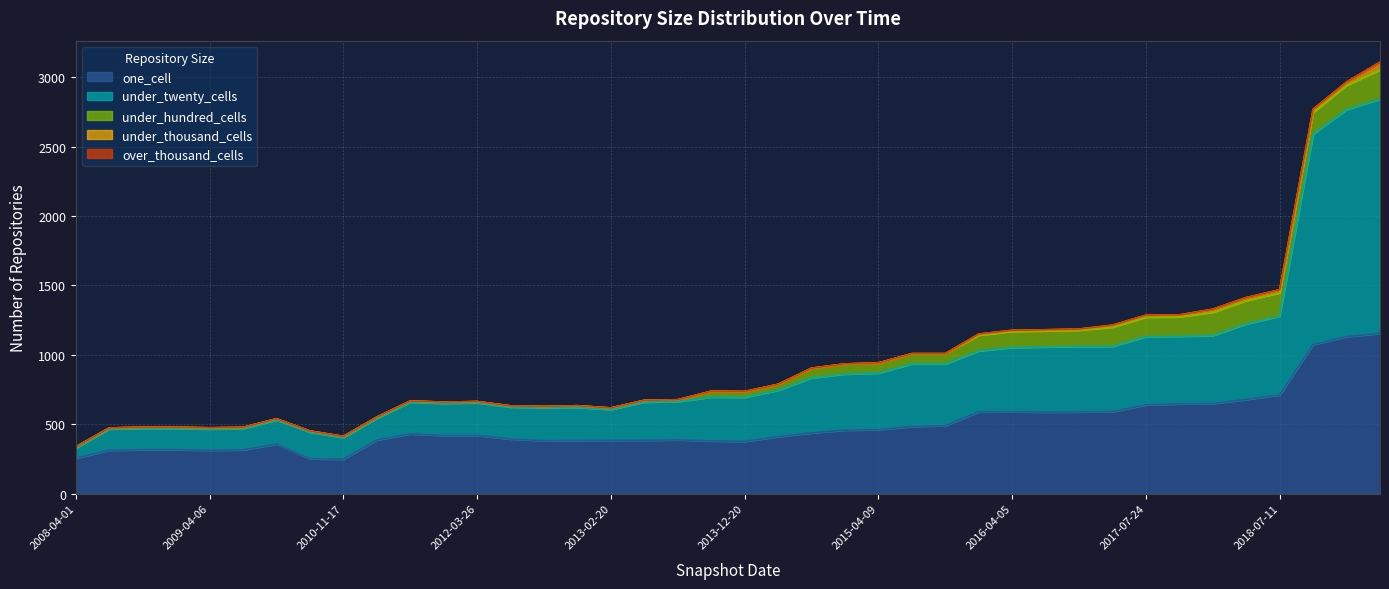

Between 2010-07-26 and 2012-03-26, which is larger?

2012-03-26